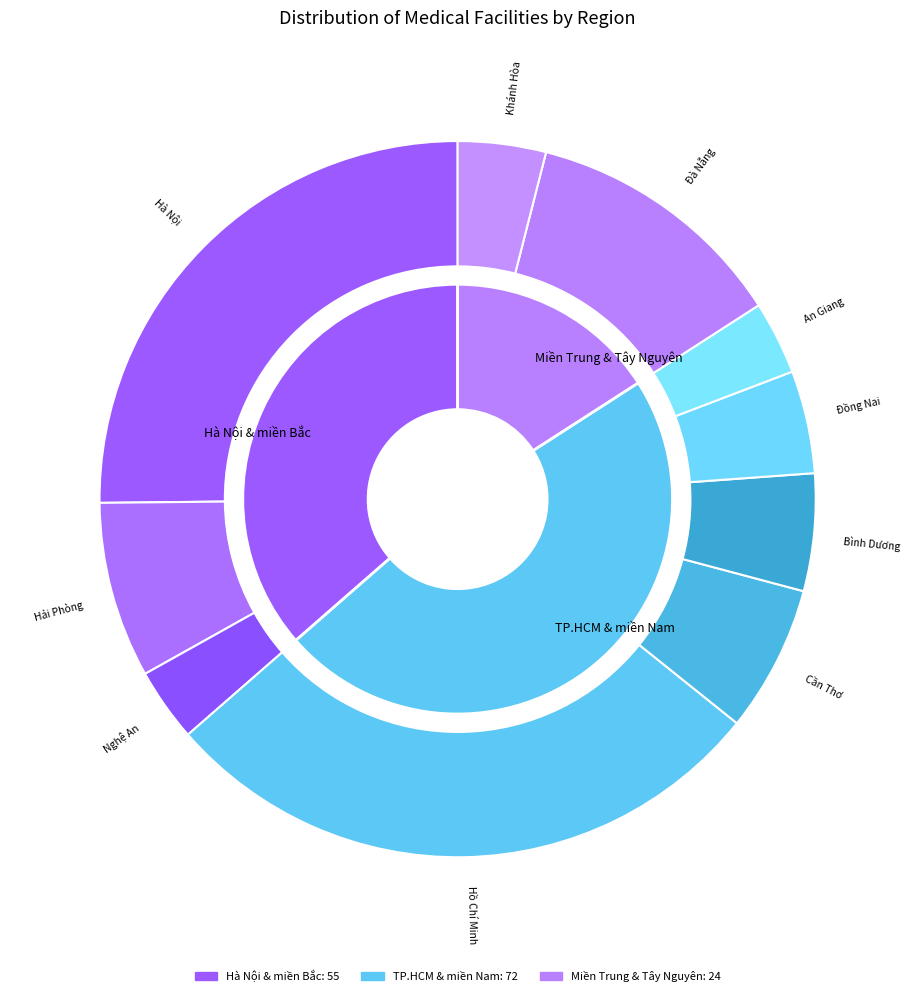

Which slice is the smallest?

An Giang